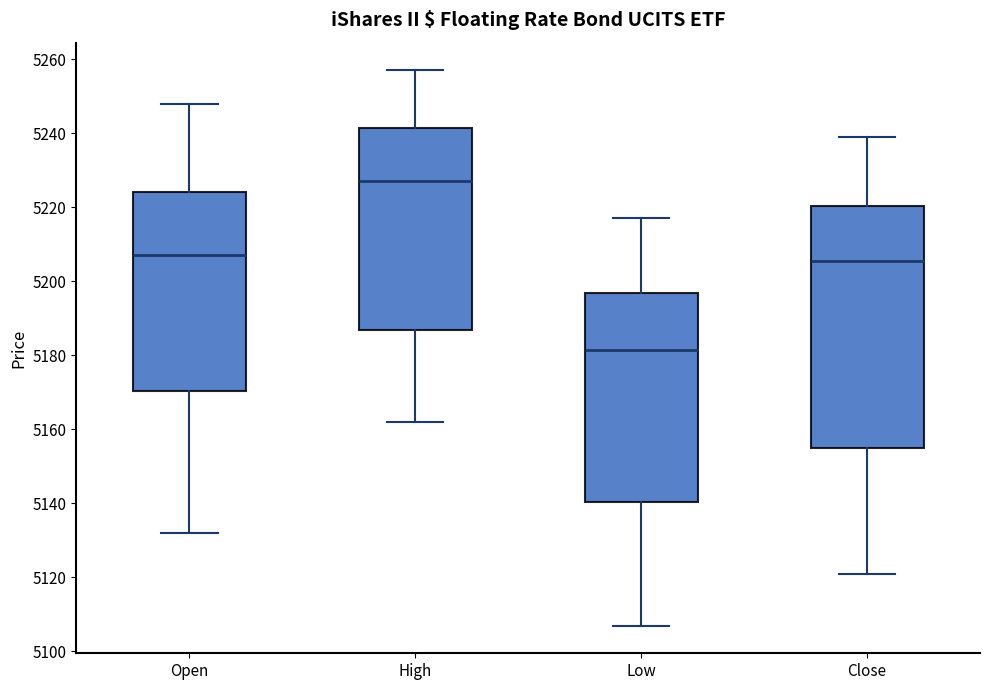

Comparing the boxes themselves (not the whiskers), which one is the tallest?

Close